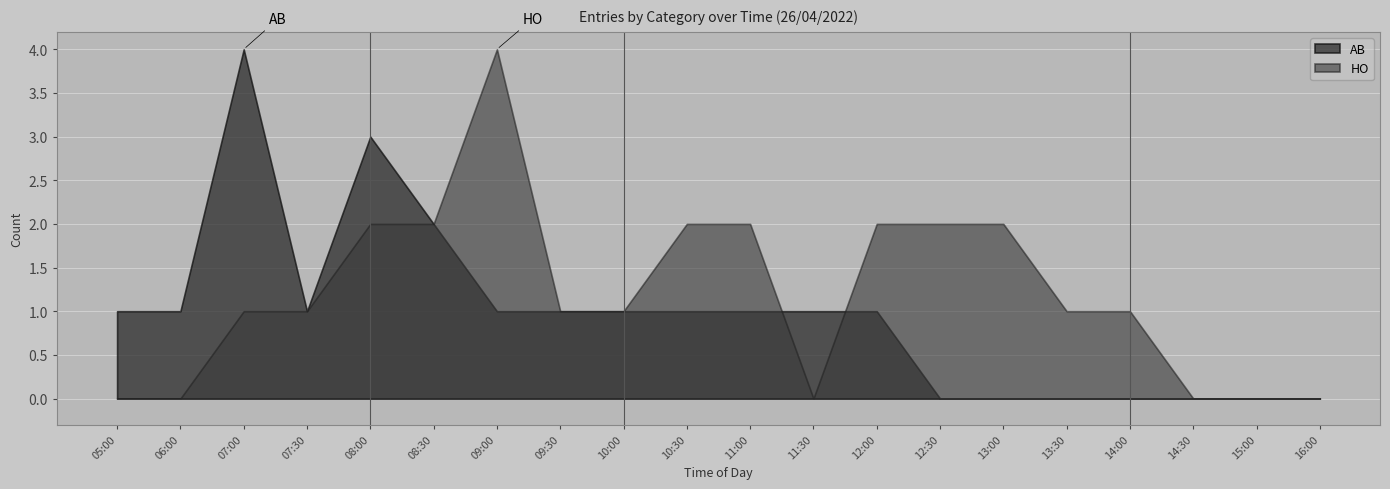

The AB series shows 1 at 10:30. True or false?

True